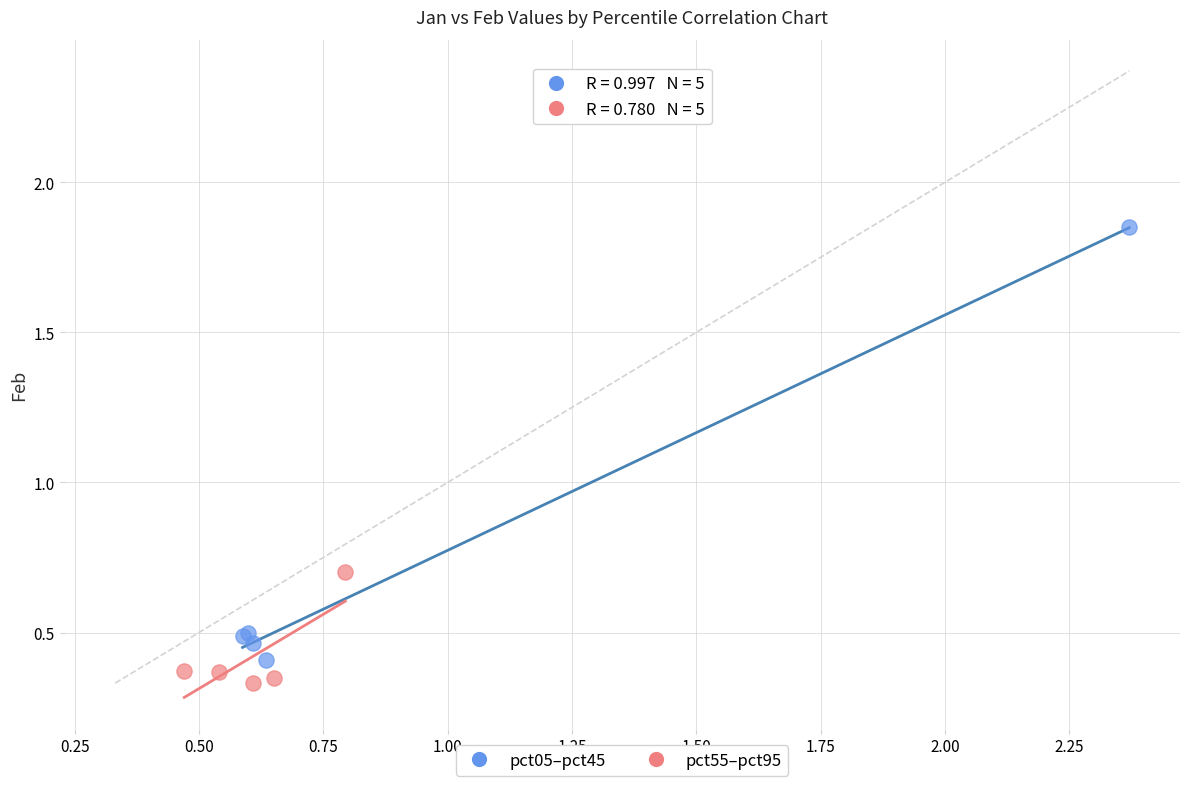

What are all the series names shown in the legend?

pct05–pct45, pct55–pct95